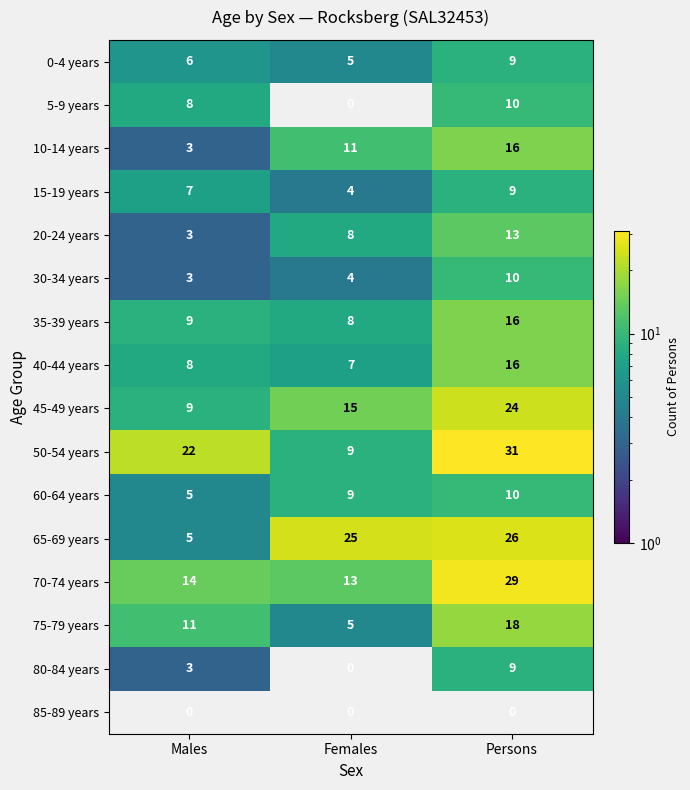

True or false: 60-64 years has a value of 10 at Persons.

True